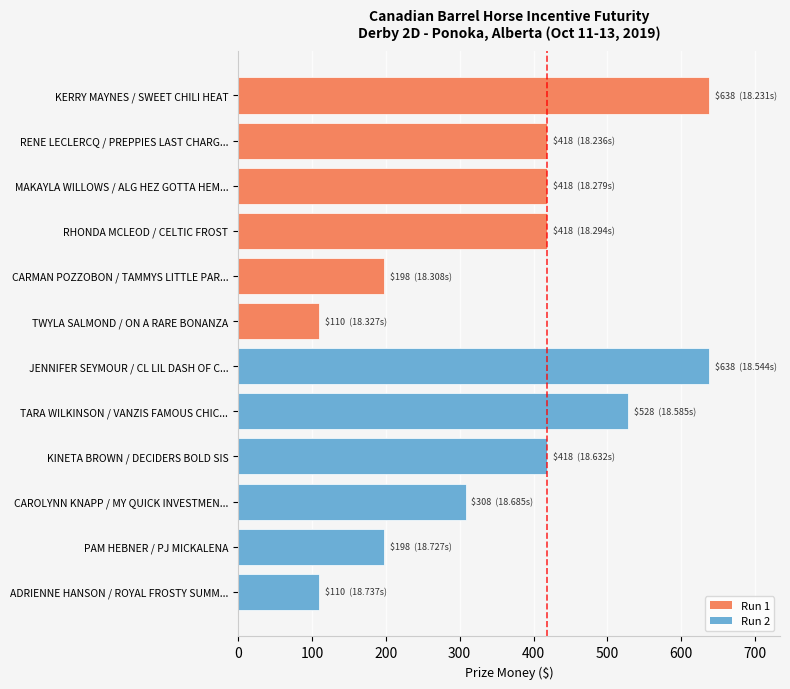

True or false: the data shows 638 at KERRY MAYNES / SWEET CHILI HEAT.

True